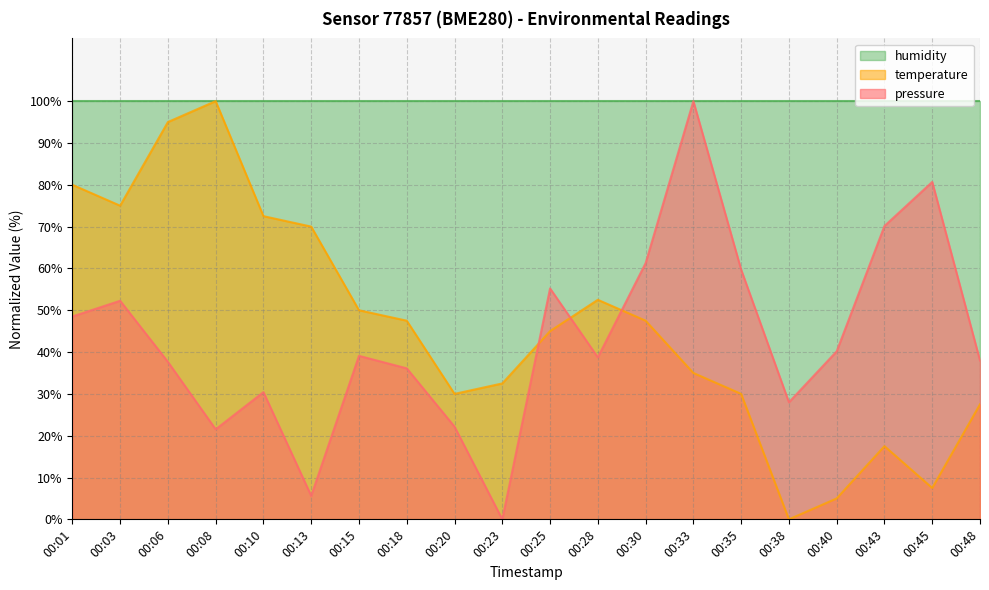

What is the difference between the temperature values at 00:43 and 00:28?

35.0